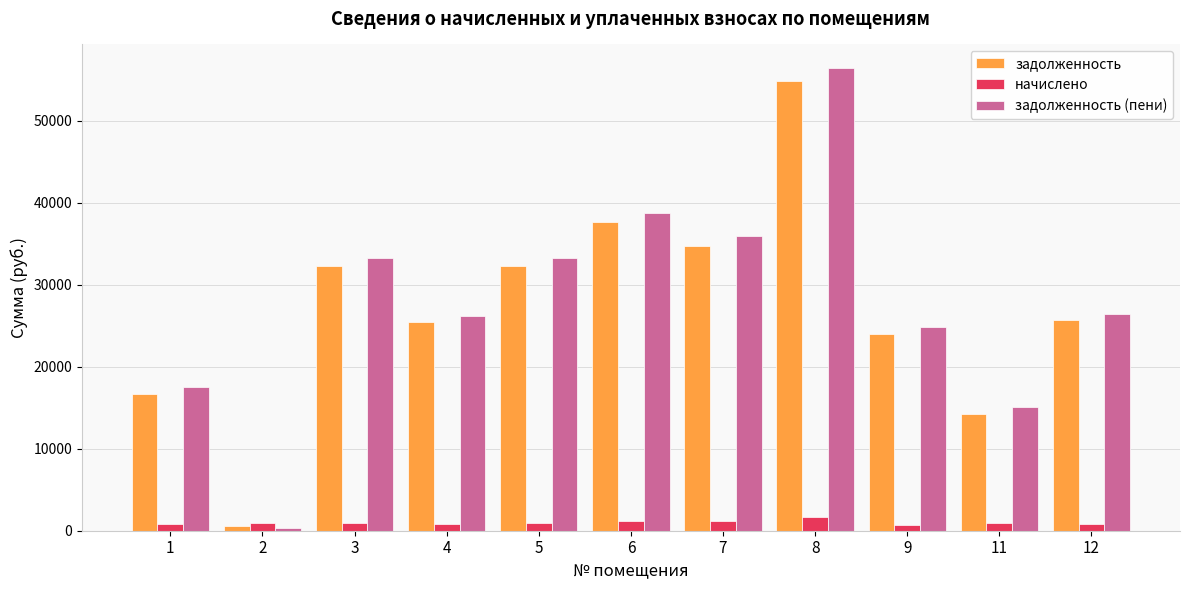

How many data points in задолженность are above 25661?

6